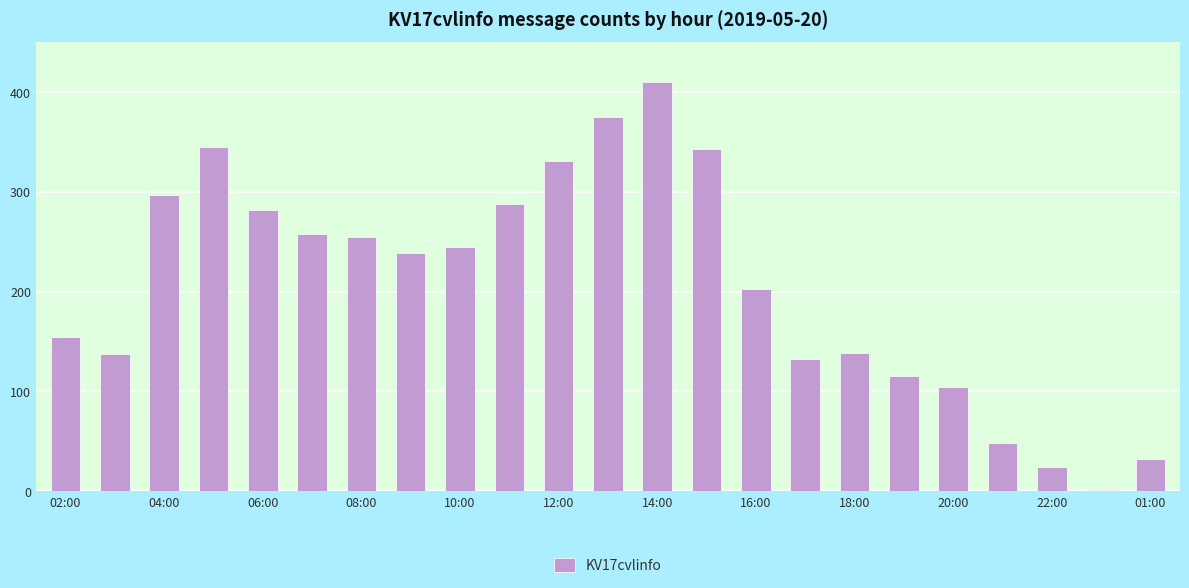

What is the maximum value shown in the chart?

410